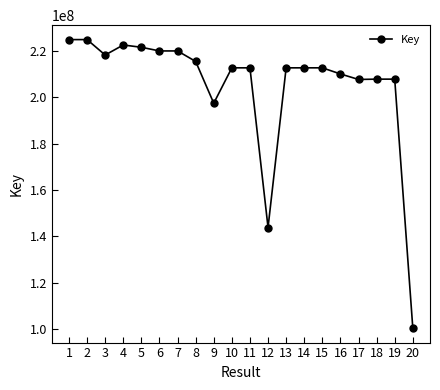

Is it true that the value at 20 is 100401938?

True